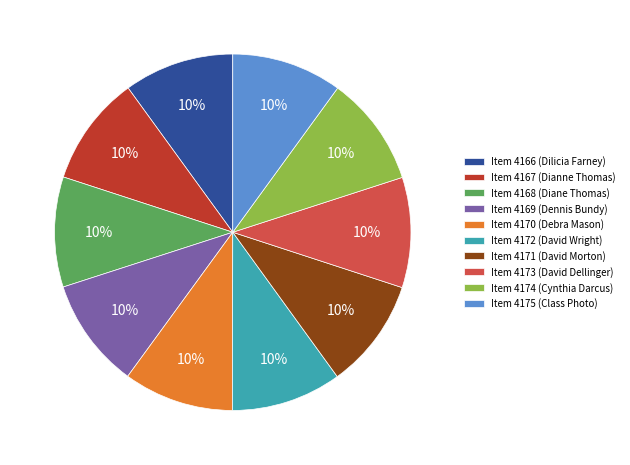

Is the sum of Item 4172 (David Wright) and Item 4167 (Dianne Thomas) greater than half?

No